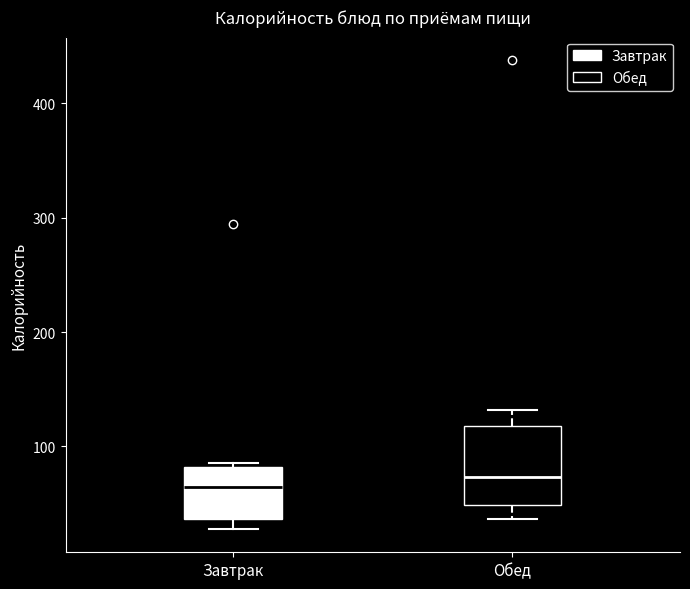

Where does the upper whisker of the box for Обед end on the y-axis? The values are not printed on the chart, so give them approximately, as read against the axis.

130